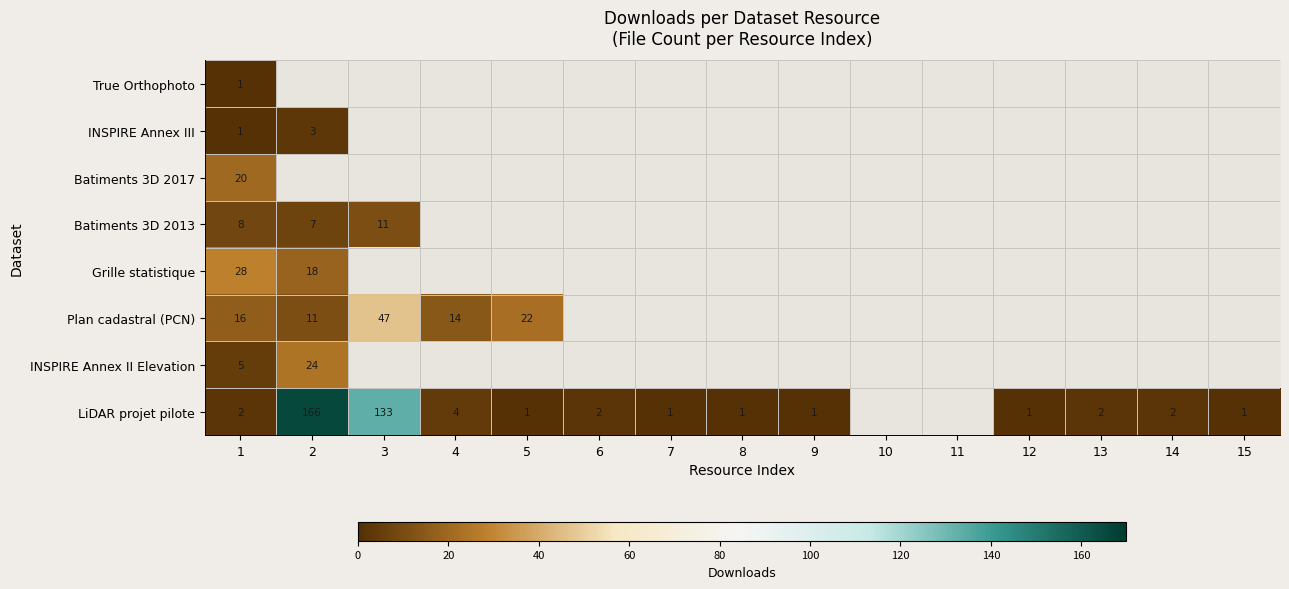

Is it true that LiDAR projet pilote equals 1 at 13?

False